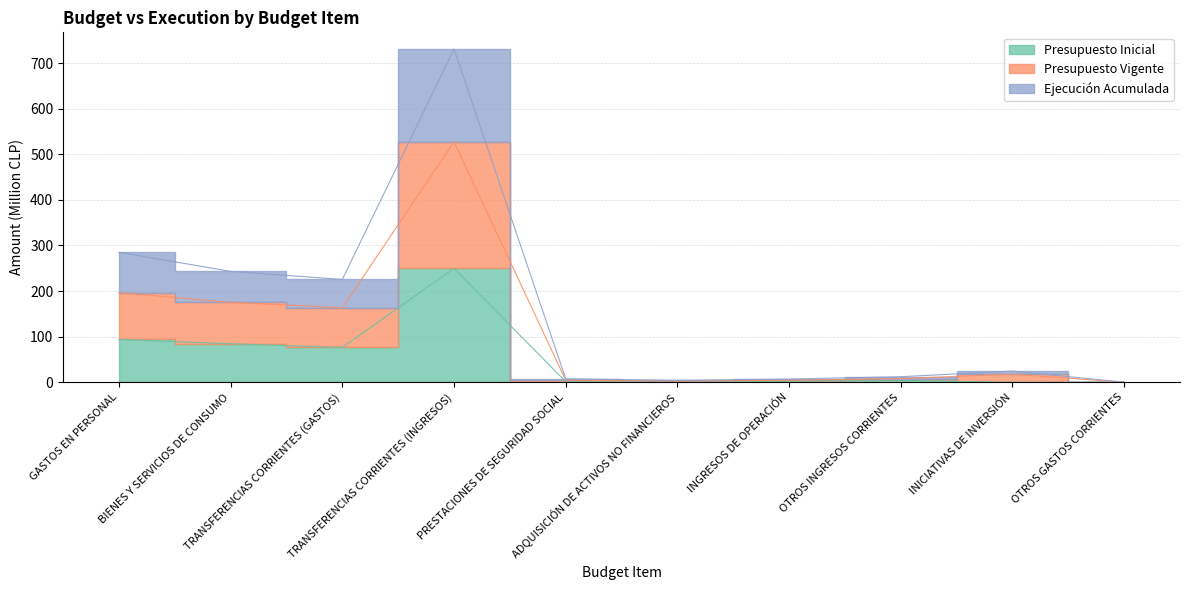

True or false: Presupuesto Vigente and Presupuesto Inicial intersect in this chart.

False